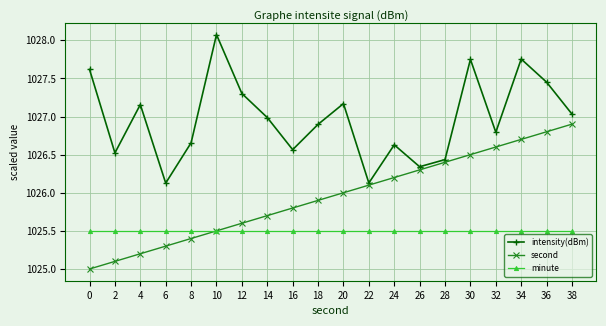

True or false: intensity(dBm) and second cross at least once.

False